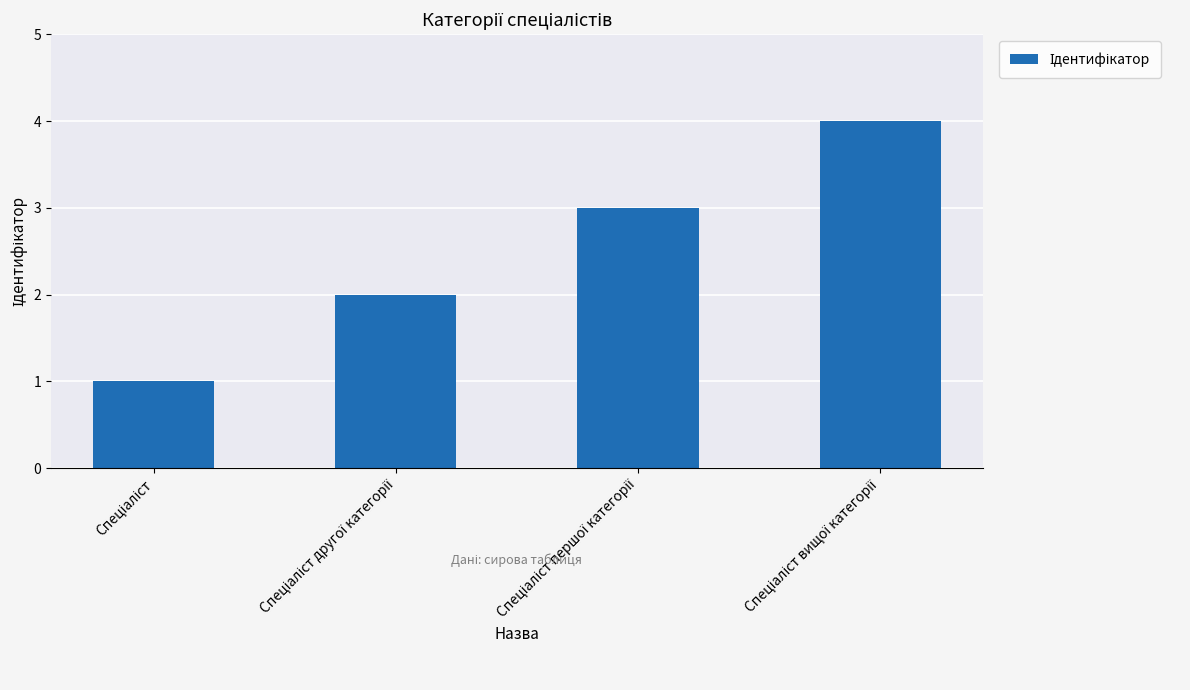

What is the sum of all values?

10